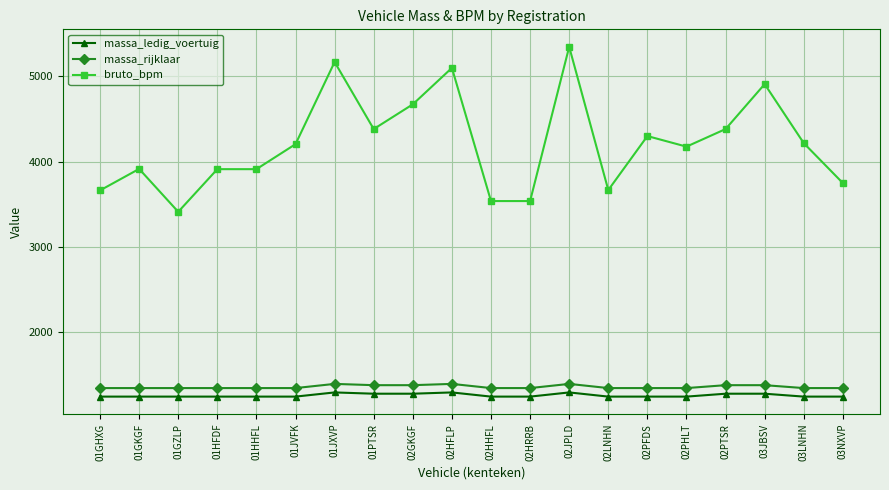

The value of bruto_bpm at 02HRRB is 3539. True or false?

True